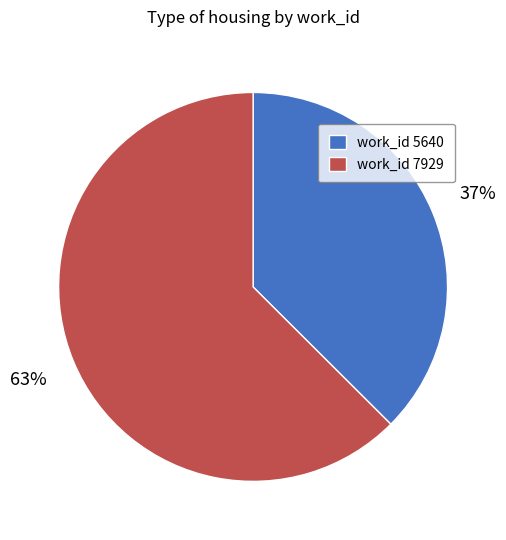

How many slices are in this pie chart?

2